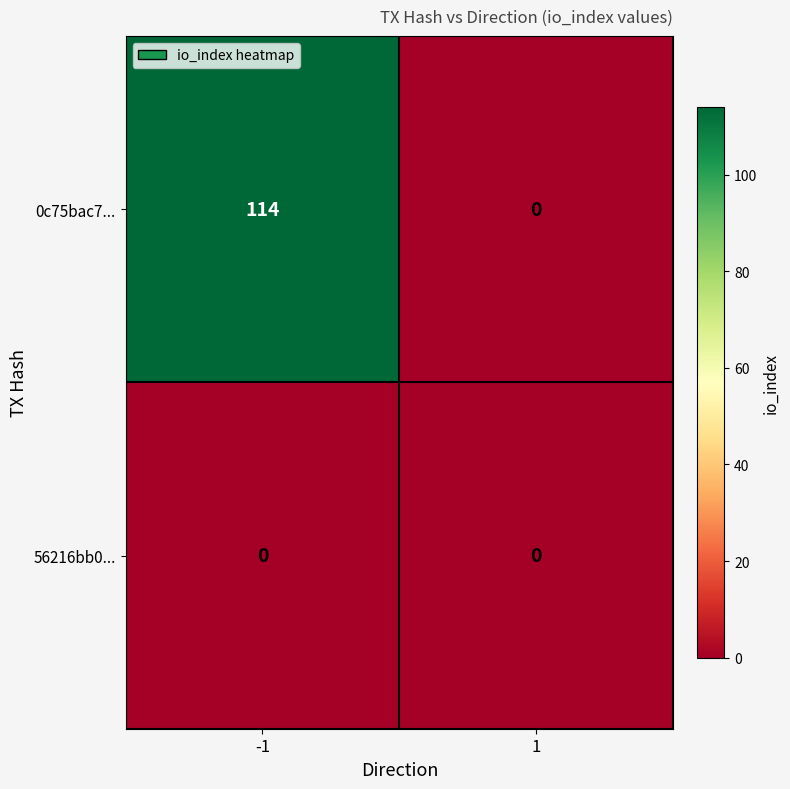

Reading left to right, what are all the values shown in this chart?

0c75bac7...: 114	0
56216bb0...: 0	0